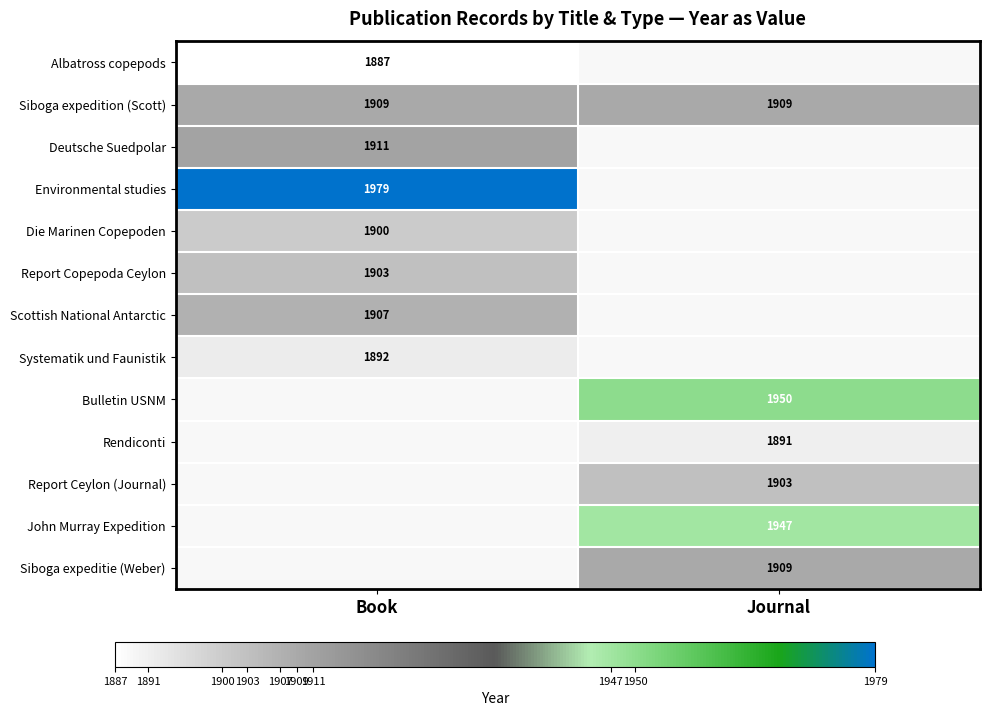

At how many categories does at least one series exceed 1892?

2